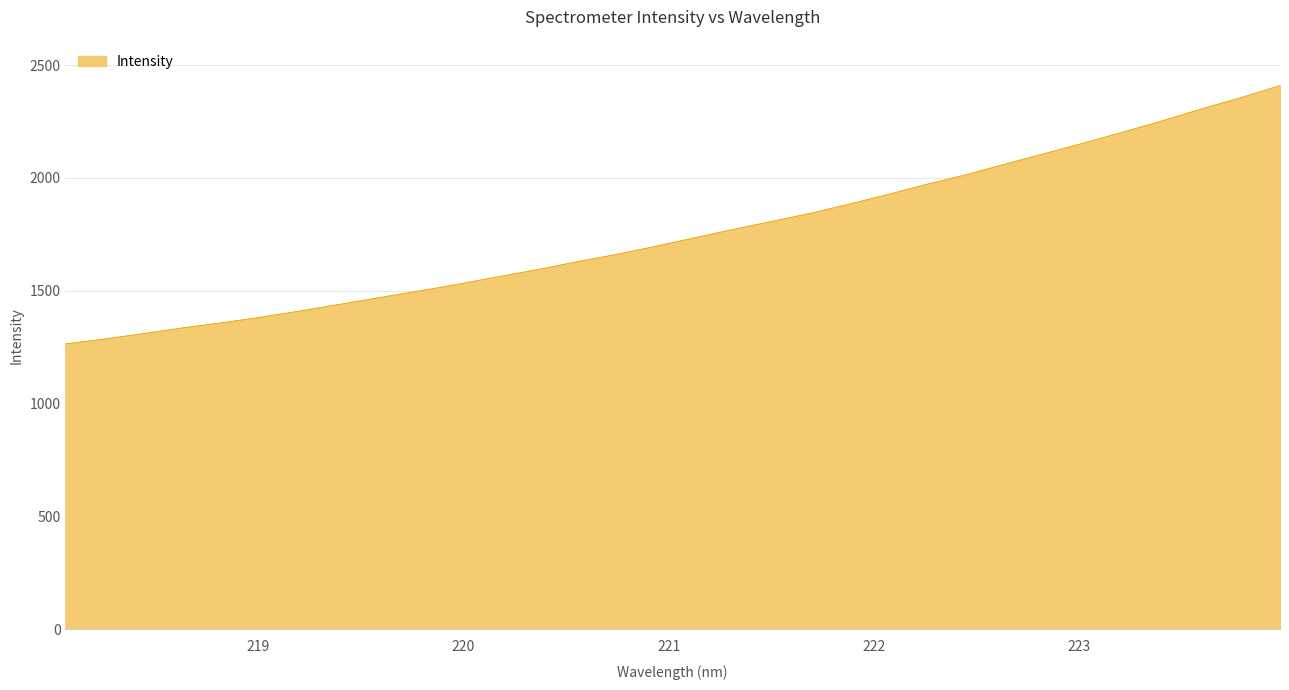

Does the chart display data point markers on the line(s)?

No